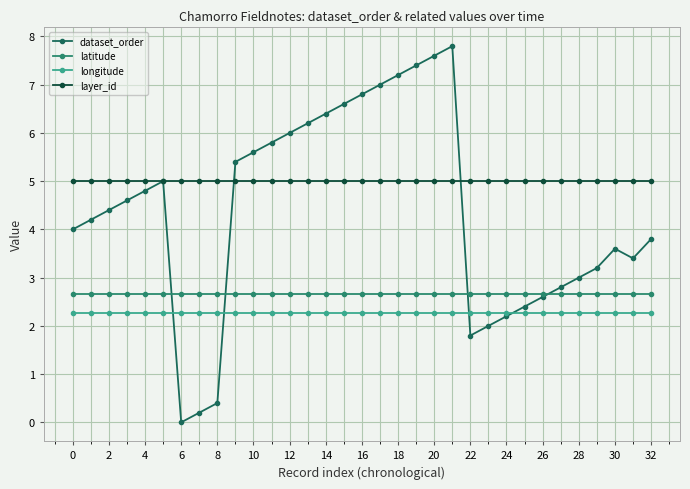

True or false: dataset_order has more than 1 interior local peaks.

True